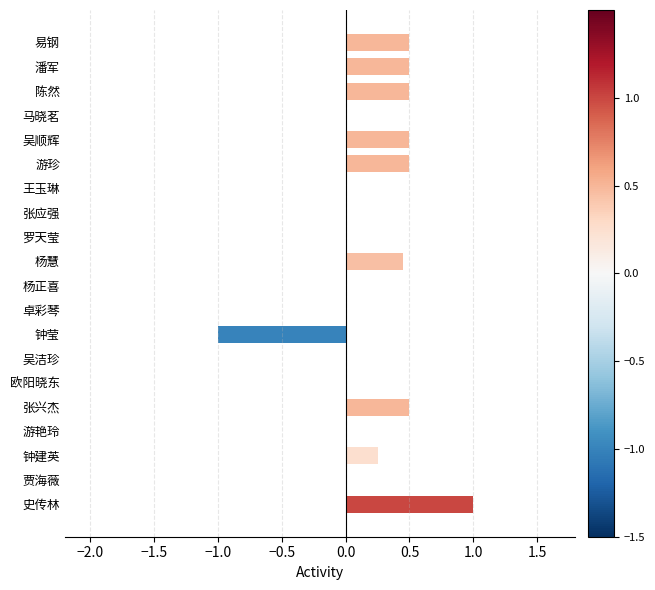

What is the sum of the values at 吴顺辉 and 易钢?

1.0